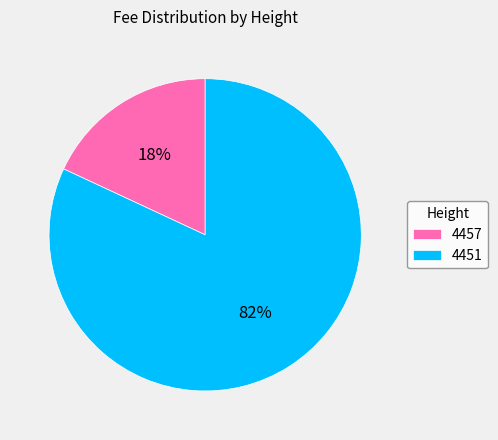

Is there a majority slice in this chart?

Yes